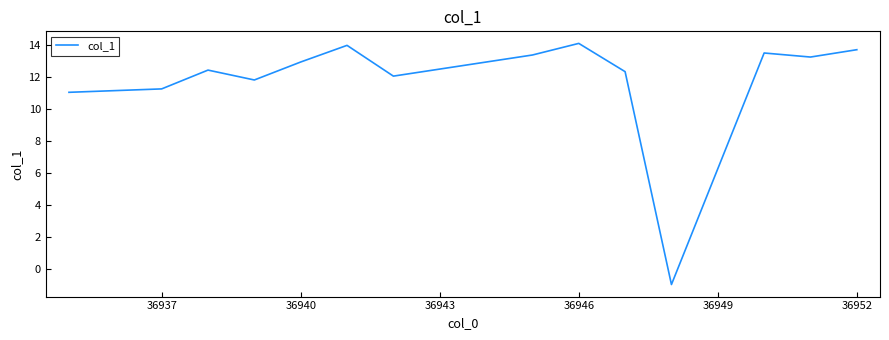

What is the difference between the maximum and minimum values?

15.1